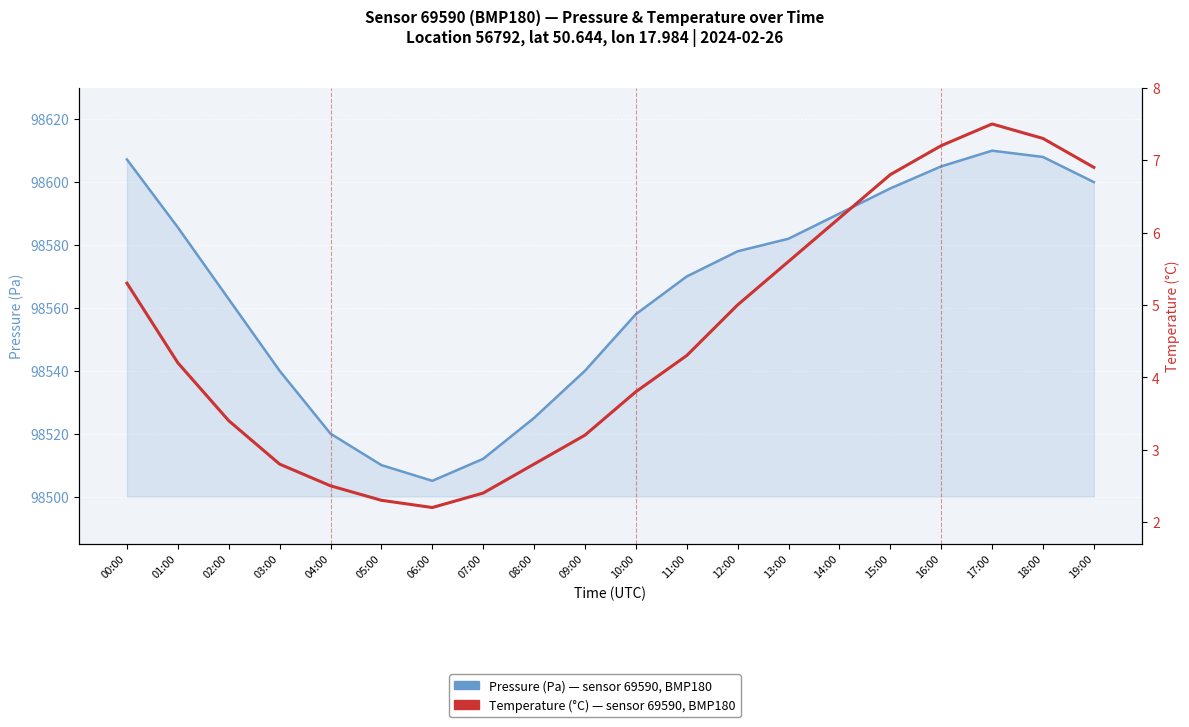

At which category does the chart reach its minimum across all series?

06:00